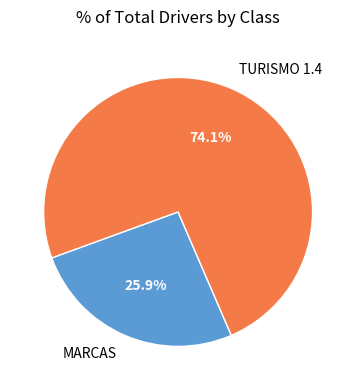

What percentage is the TURISMO 1.4 slice, to the nearest percent?

74%